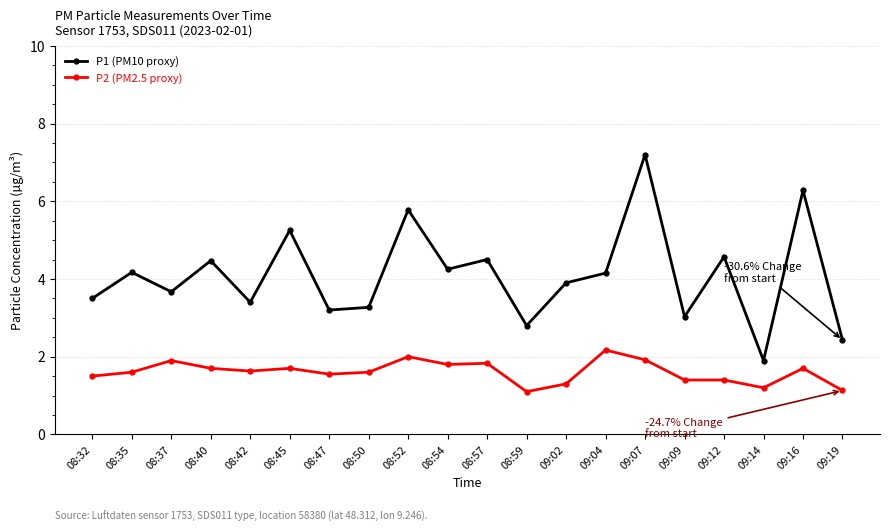

What is the total value across all series at 09:19?

3.6